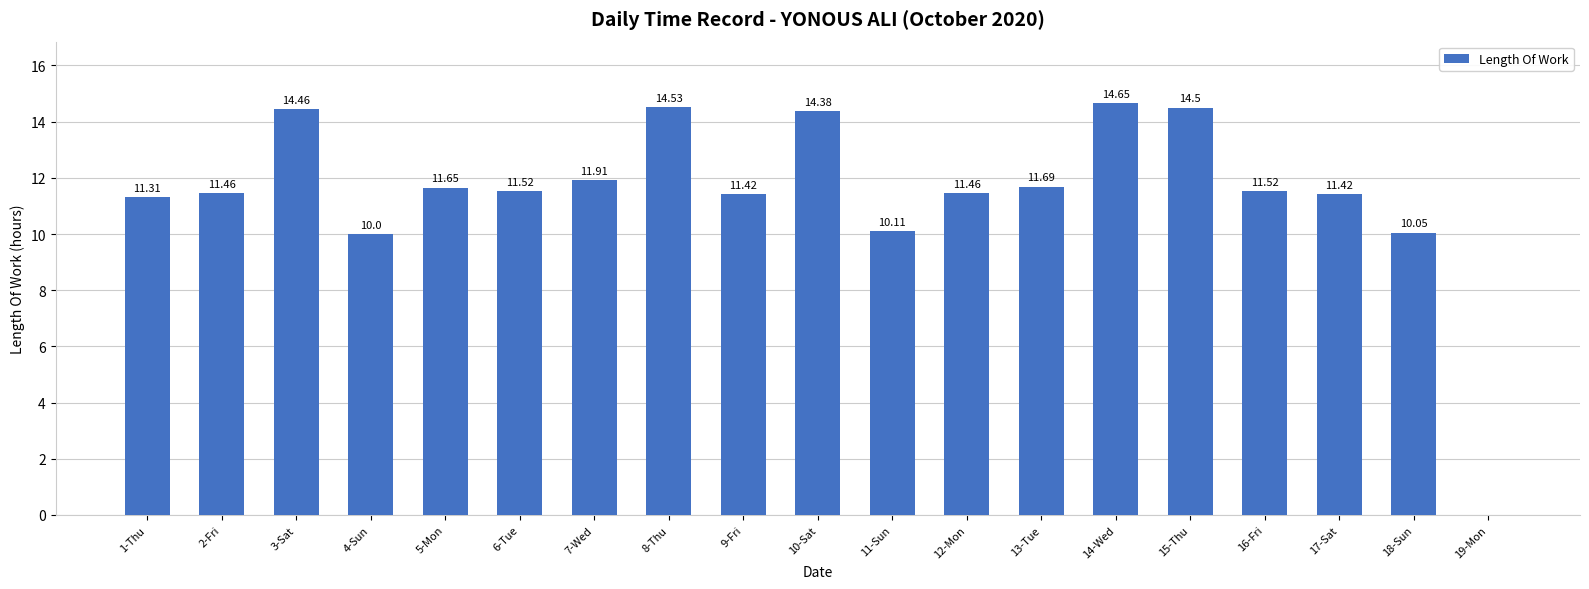

Between 19-Mon and 5-Mon, which is larger?

5-Mon